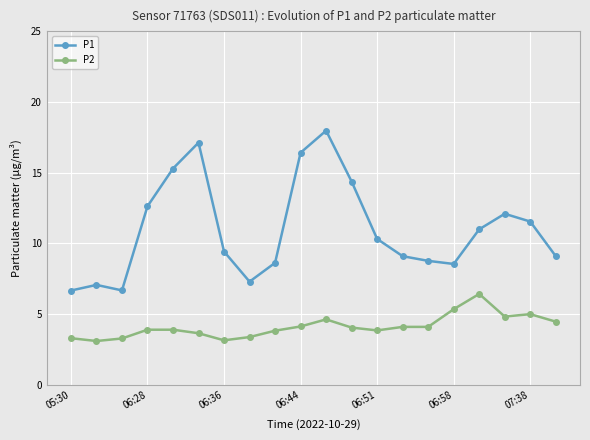

How many lines are shown in the chart?

2